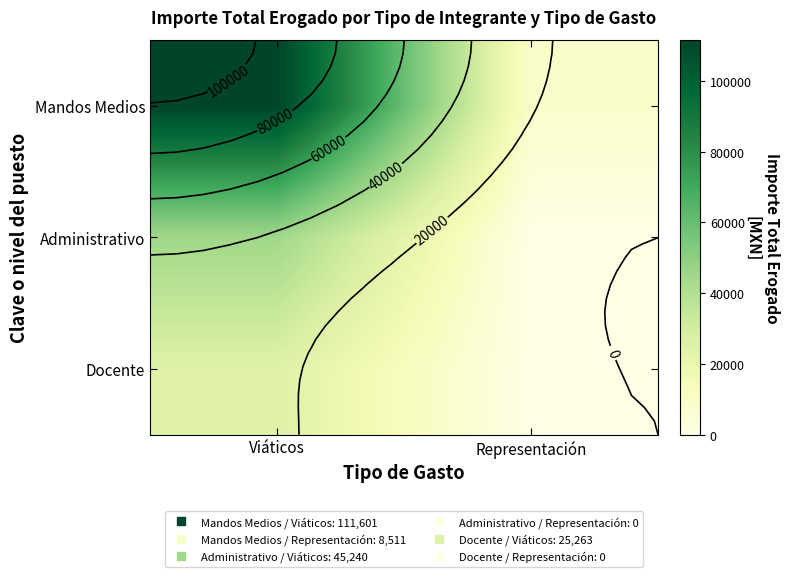

What is the greatest value displayed?

111601.1